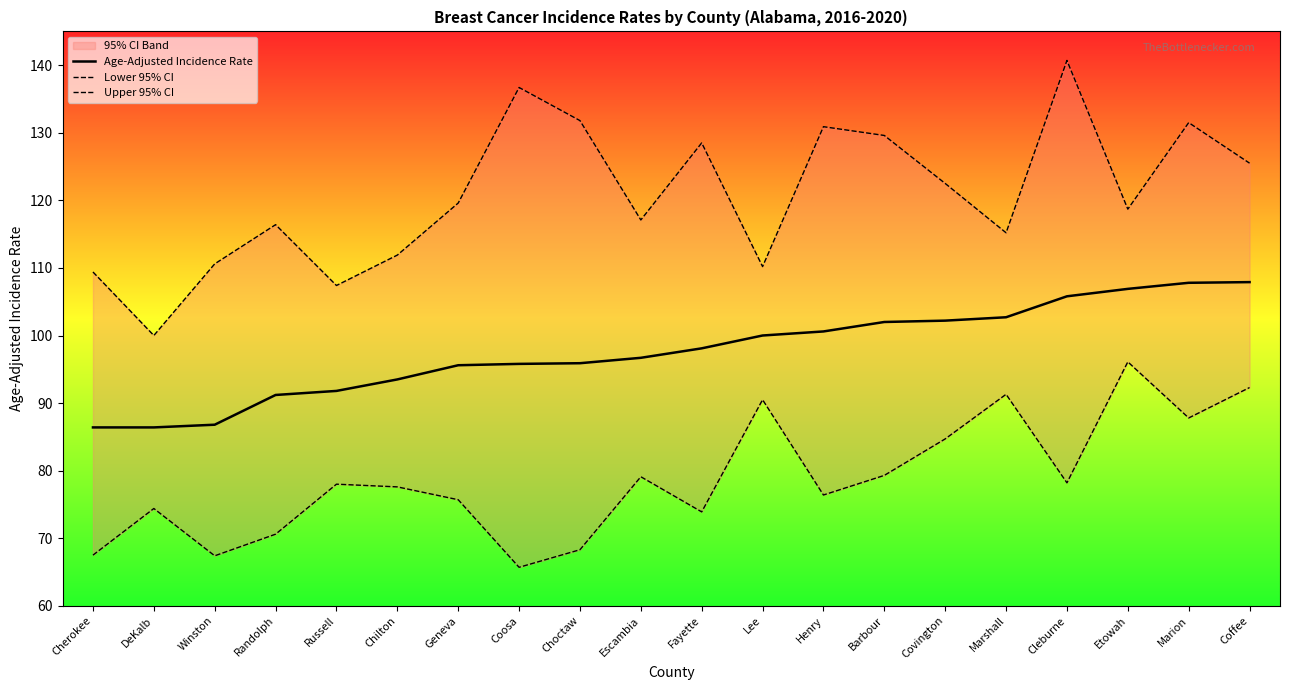

Which label corresponds to the smallest value in the chart?

Coosa